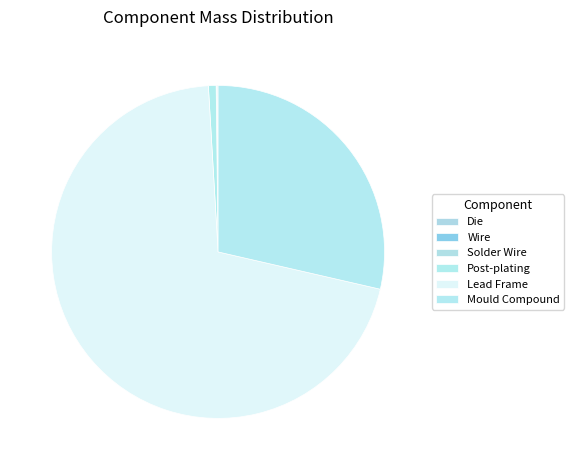

The Solder Wire slice represents 1% of the pie. True or false?

False